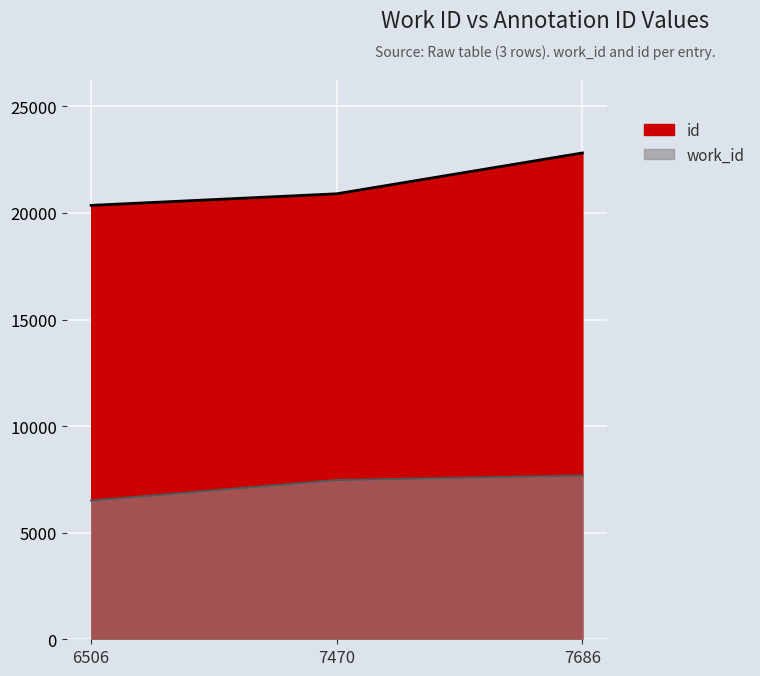

At which label is id closest to 21583?

7470